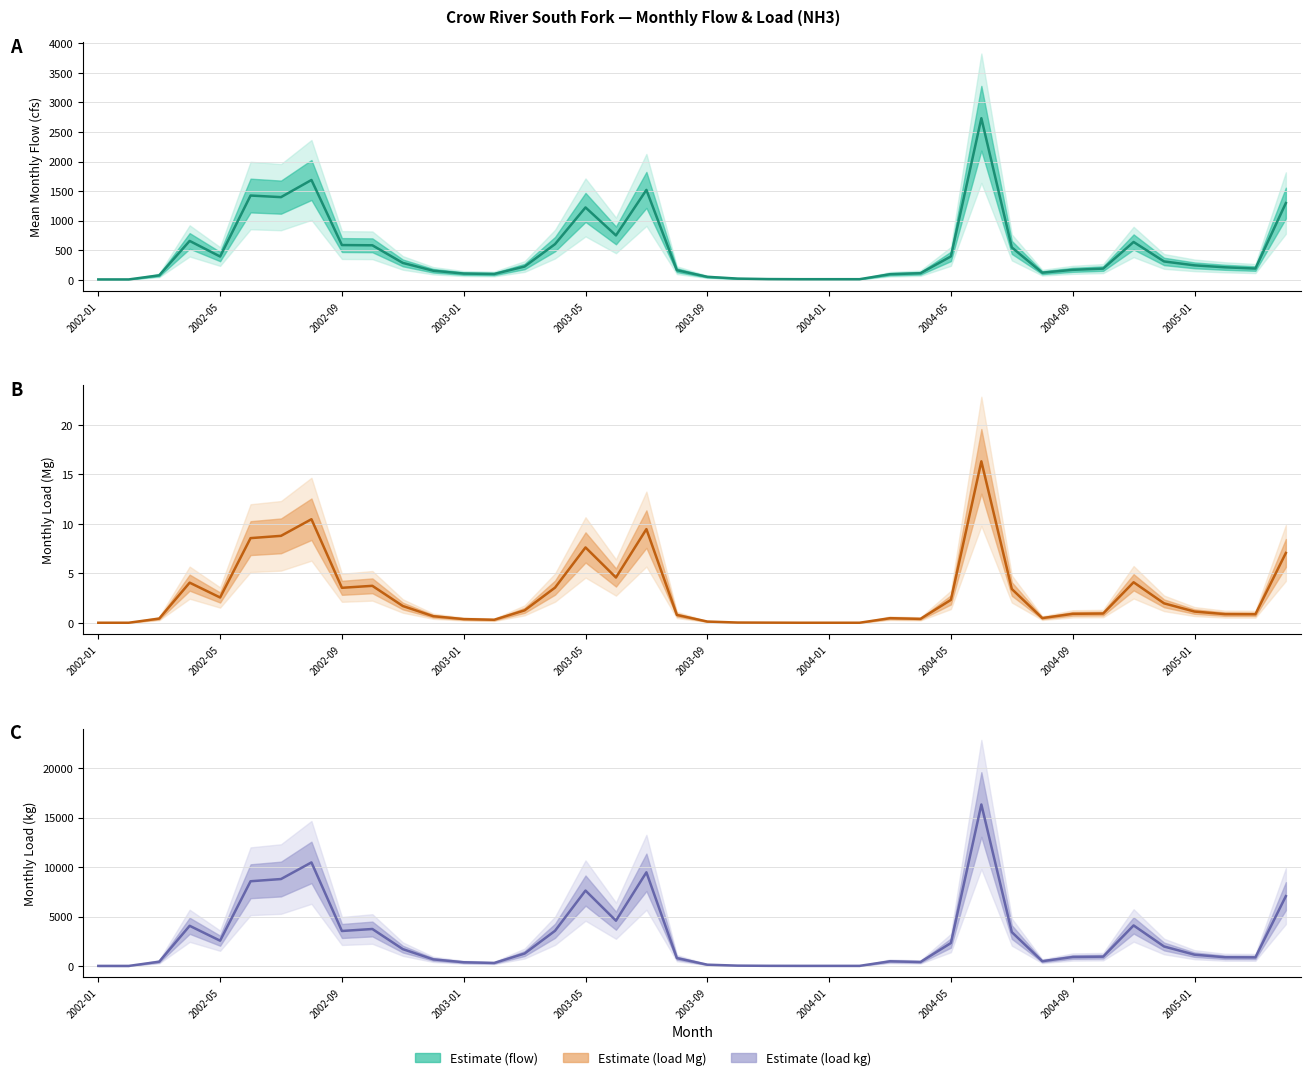

What is the total value across all series at 26?

570.5